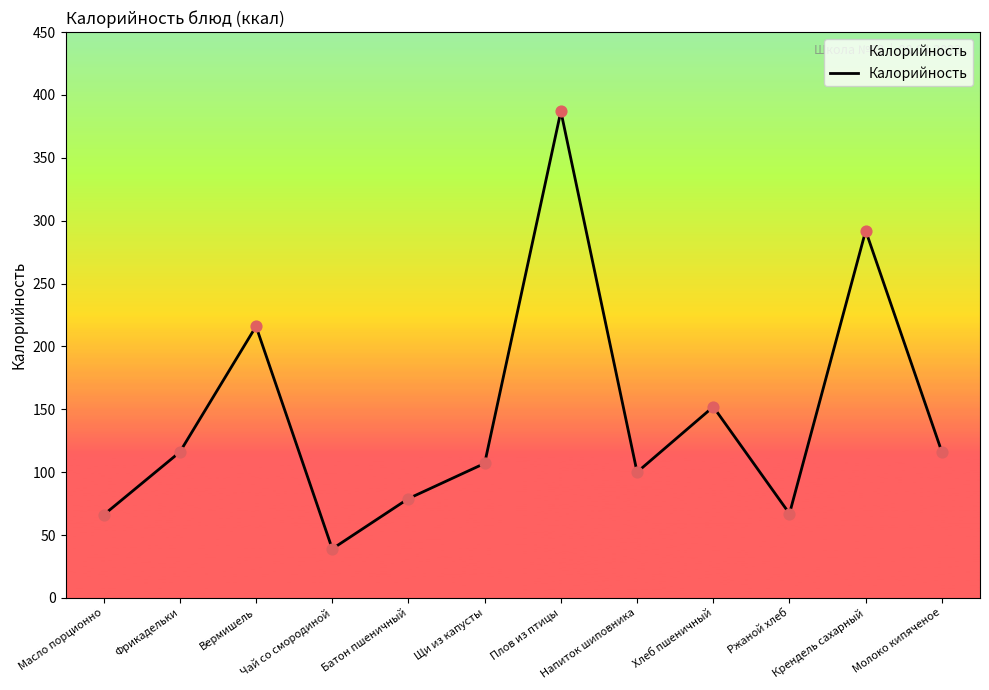

What is the ratio of the value at Крендель сахарный to the value at Щи из капусты?

2.7